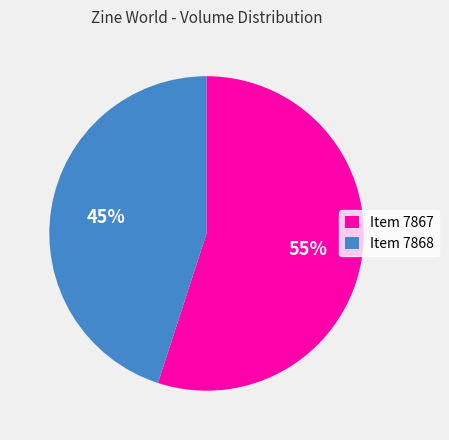

To the nearest percent, what is the difference between the largest and smallest slice percentages?

10%